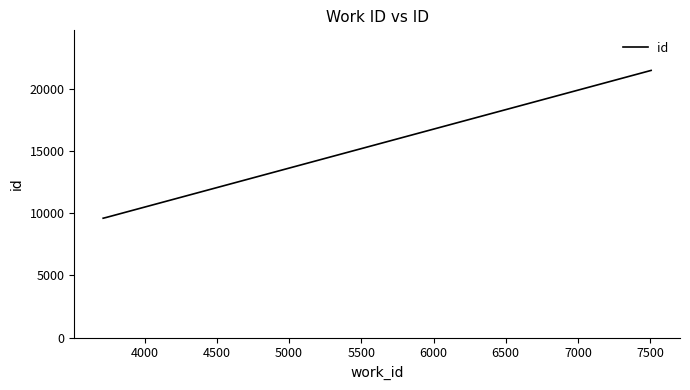

What is the minimum value shown in the chart?

9604